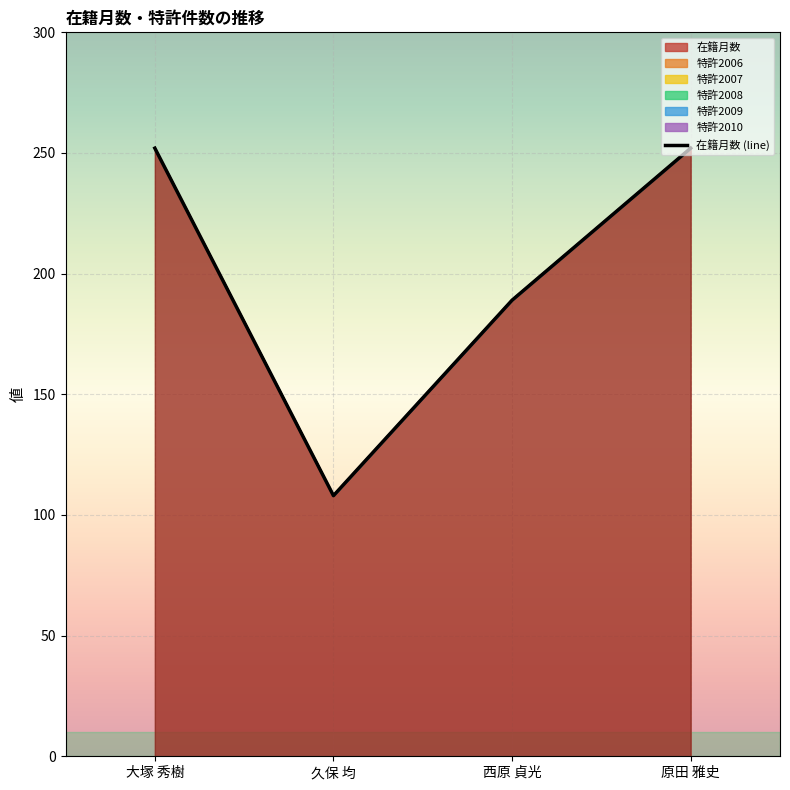

What position from the left is 久保 均?

2